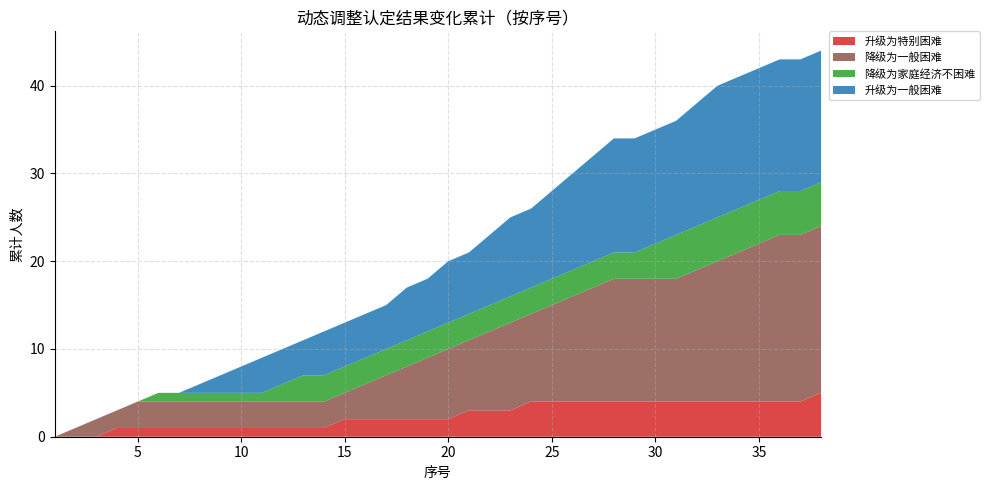

Reading left to right, transcribe all the data shown in this chart.

升级为特别困难: 0	0	0	1	1	1	1	1	1	1	1	1	1	1	2	2	2	2	2	2	3	3	3	4	4	4	4	4	4	4	4	4	4	4	4	4	4	5
降级为一般困难: 0	1	2	2	3	3	3	3	3	3	3	3	3	3	3	4	5	6	7	8	8	9	10	10	11	12	13	14	14	14	14	15	16	17	18	19	19	19
降级为家庭经济不困难: 0	0	0	0	0	1	1	1	1	1	1	2	3	3	3	3	3	3	3	3	3	3	3	3	3	3	3	3	3	4	5	5	5	5	5	5	5	5
升级为一般困难: 0	0	0	0	0	0	0	1	2	3	4	4	4	5	5	5	5	6	6	7	7	8	9	9	10	11	12	13	13	13	13	14	15	15	15	15	15	15